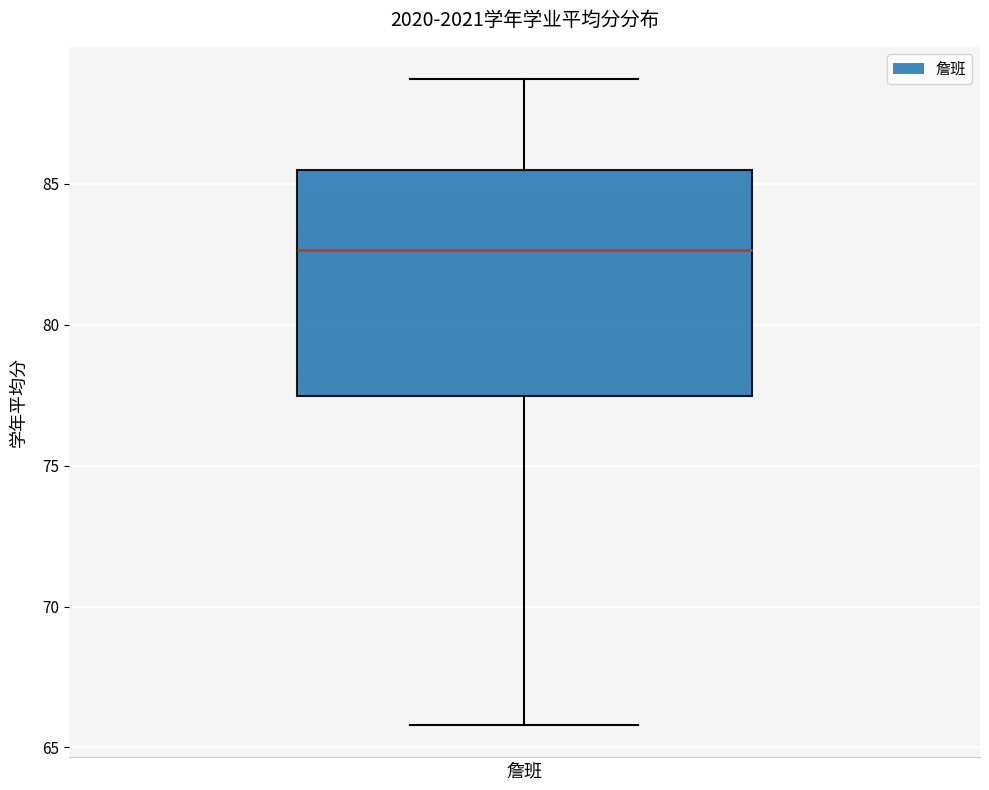

Where does the median line of the box for 詹班 sit on the y-axis? The values are not printed on the chart, so give them approximately, as read against the axis.

82.5